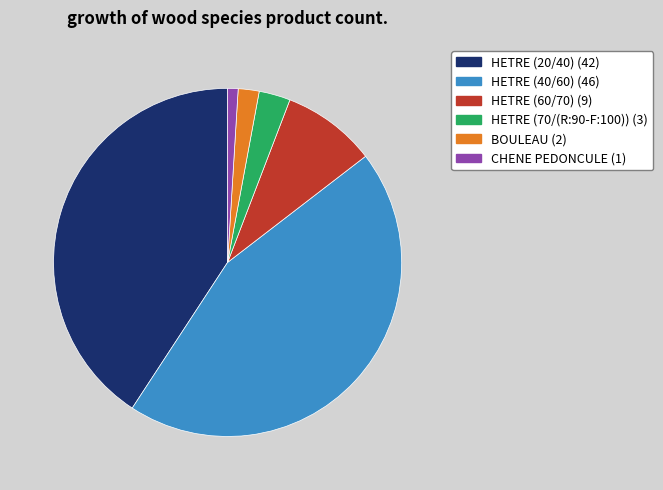

What is the largest slice in the pie chart?

HETRE (40/60)